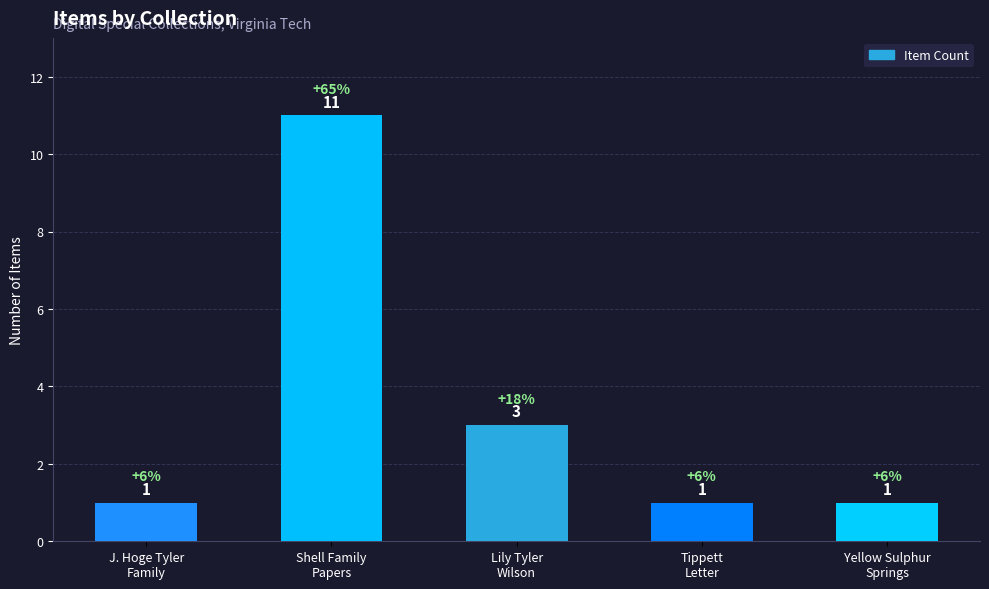

Reading left to right, transcribe all the data shown in this chart.

1	11	3	1	1